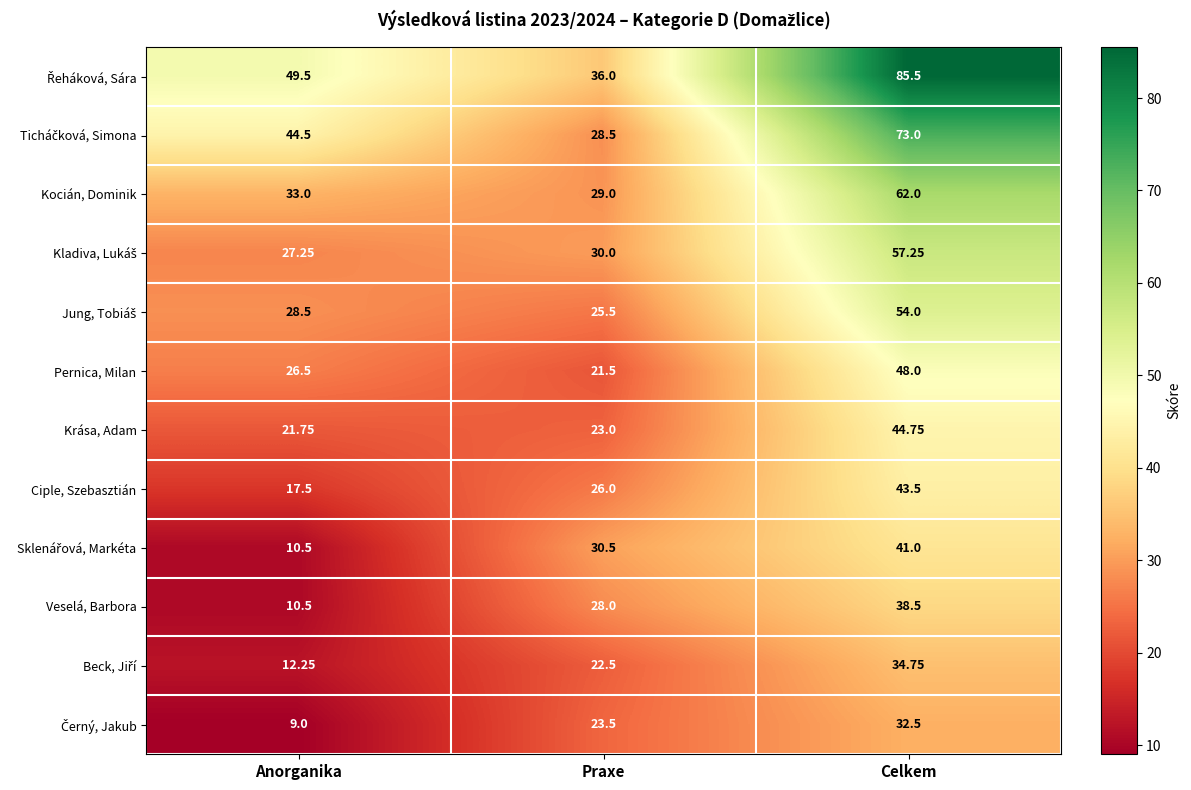

Is the value of Veselá, Barbora at Celkem greater than the value of Kocián, Dominik at Anorganika?

Yes